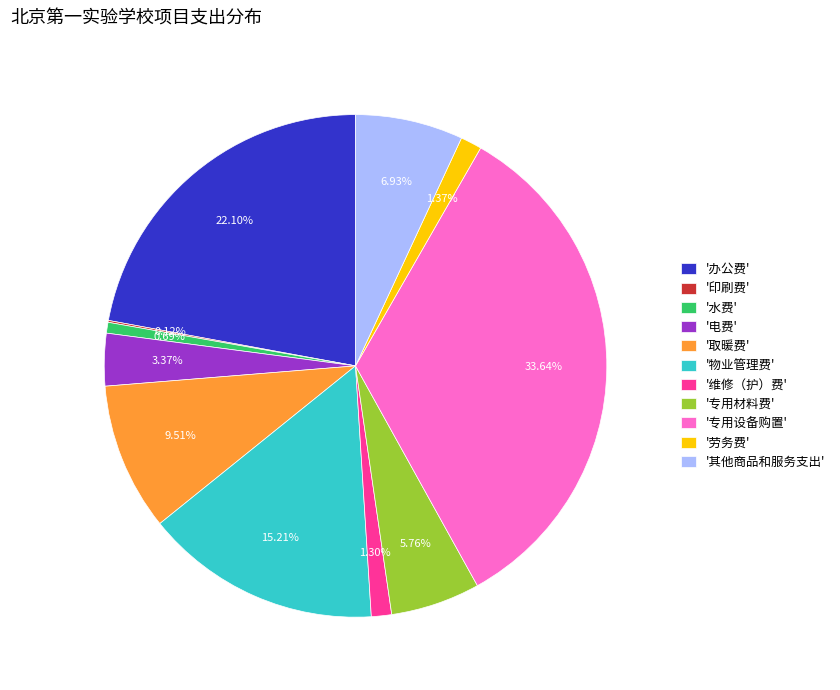

What is the ratio of the value at '其他商品和服务支出' to the value at '取暖费'?

0.7